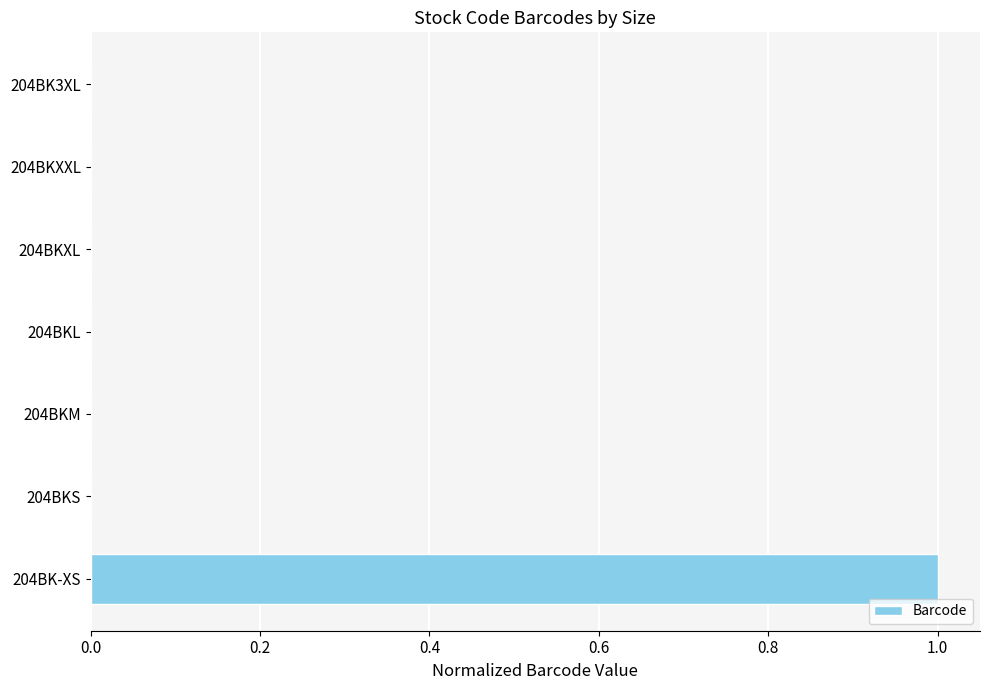

Is it true that the value at 204BKS is 0.6?

False